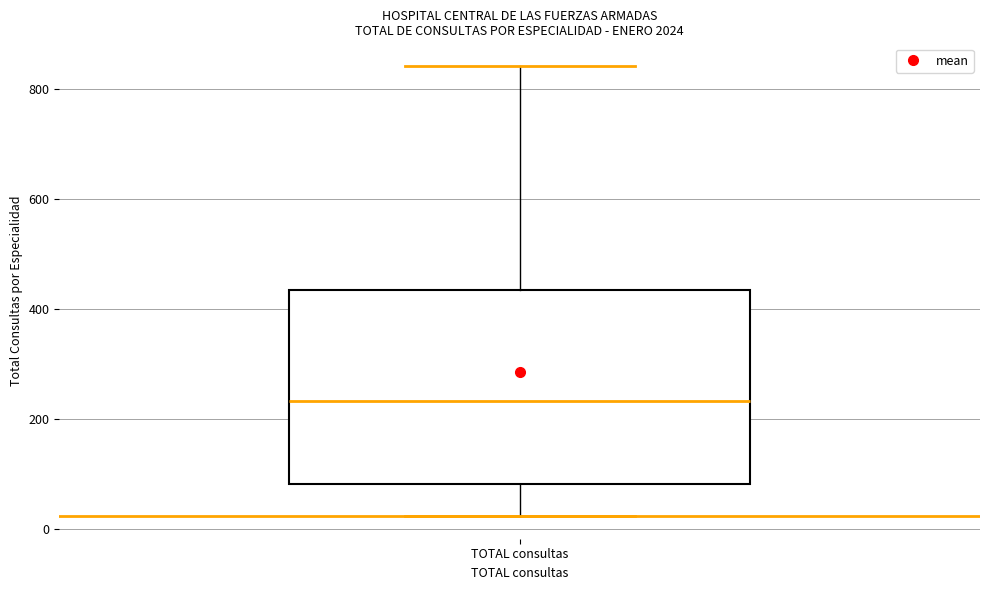

Read this box plot against the y-axis: the position of the median line, the range covered by the box, and the ends of both whiskers. The values are not printed on the chart, so give them approximately, as read against the axis.

median 240, box 80 to 440, whiskers 20 to 840